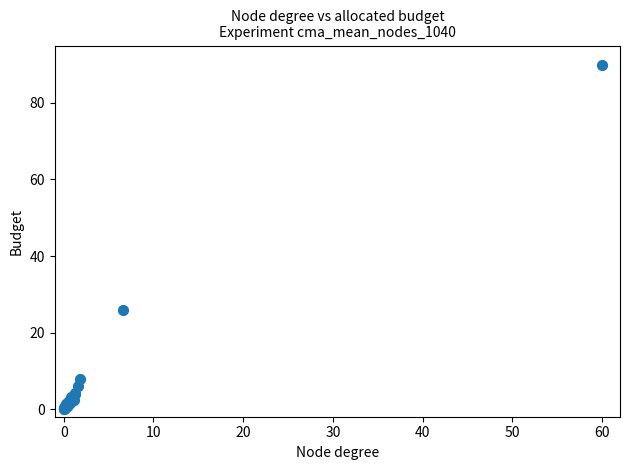

What Y value in the scatter plot is closest to 45?

25.8